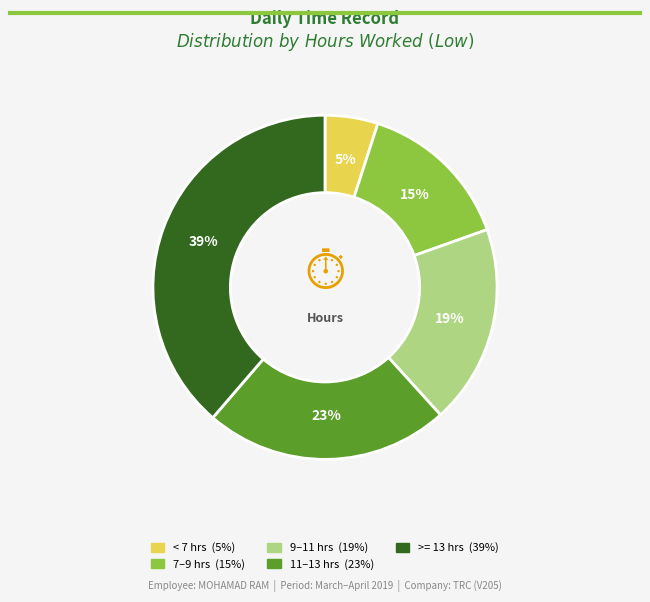

Does any single category account for the majority?

No